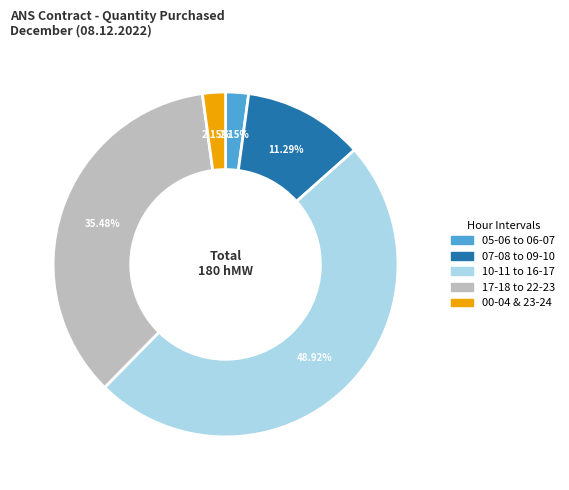

Is there any slice that represents more than half of the pie?

No